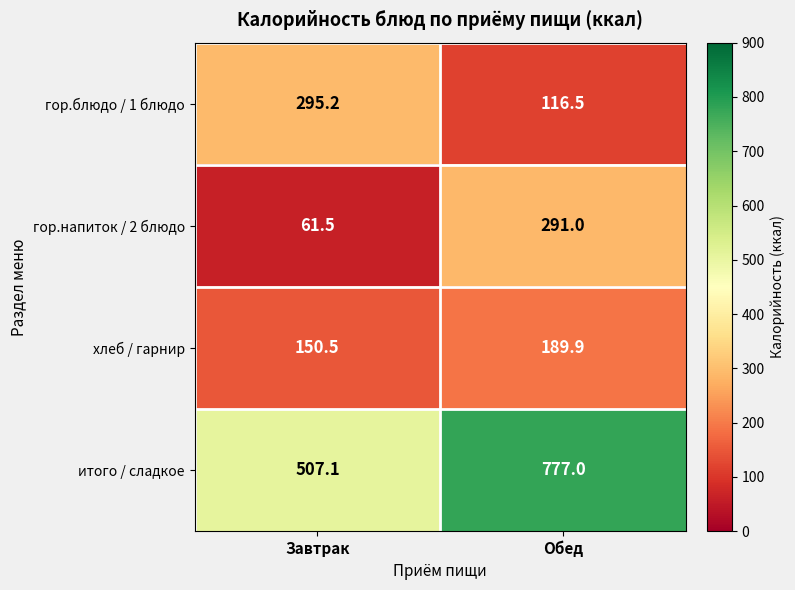

Which category has the highest value across all series?

Обед